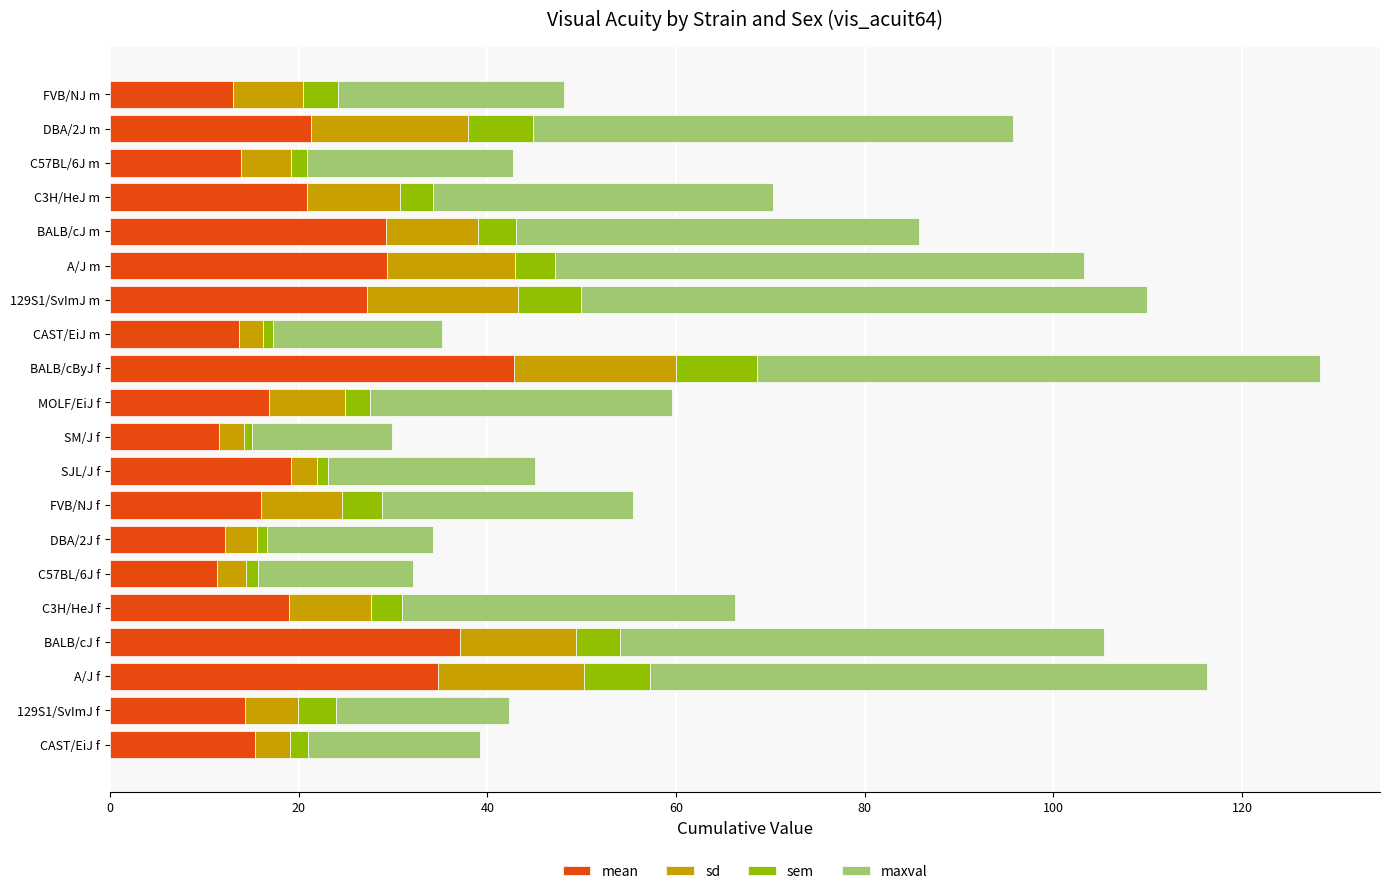

At which category is the sum across all series the highest?

BALB/cByJ f